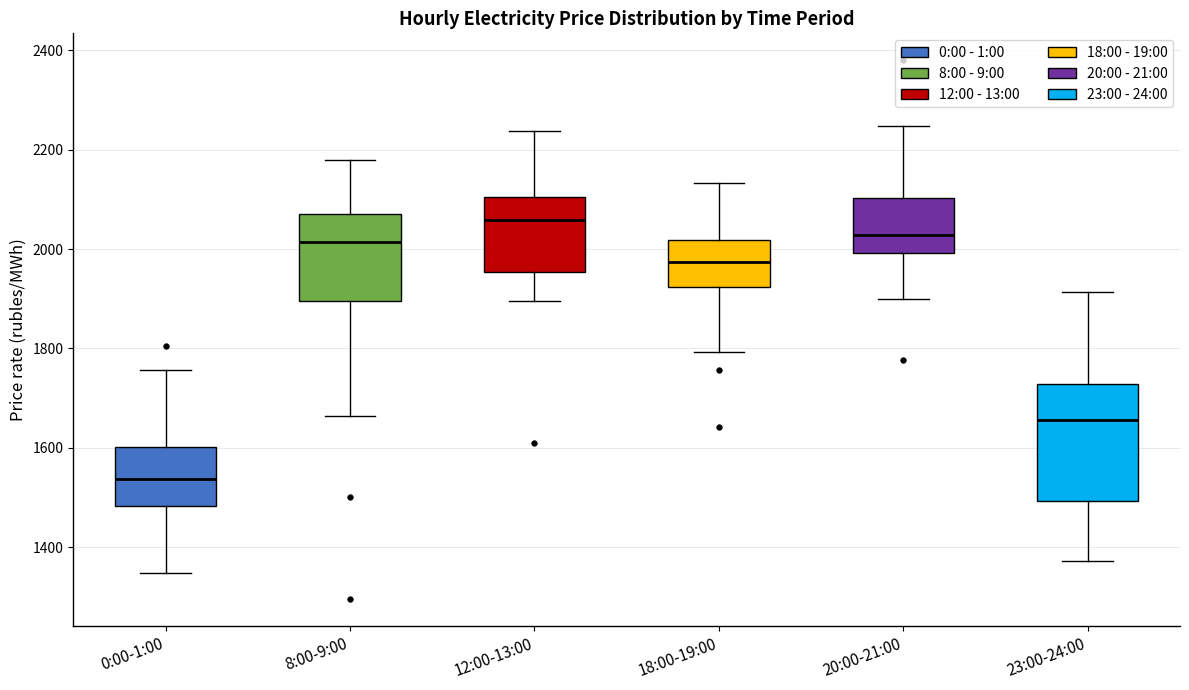

Comparing the boxes themselves (not the whiskers), which one is the tallest?

23:00-24:00